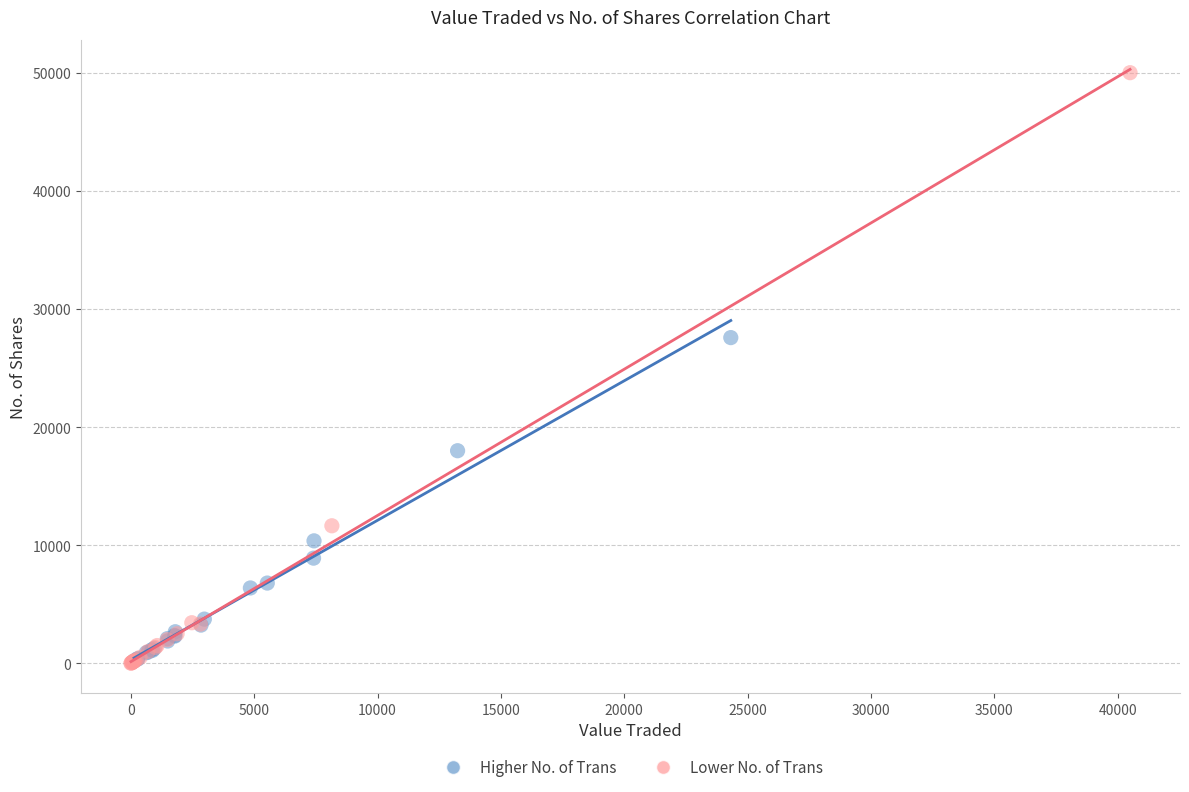

Which series contains the highest Y value?

Lower No. of Trans